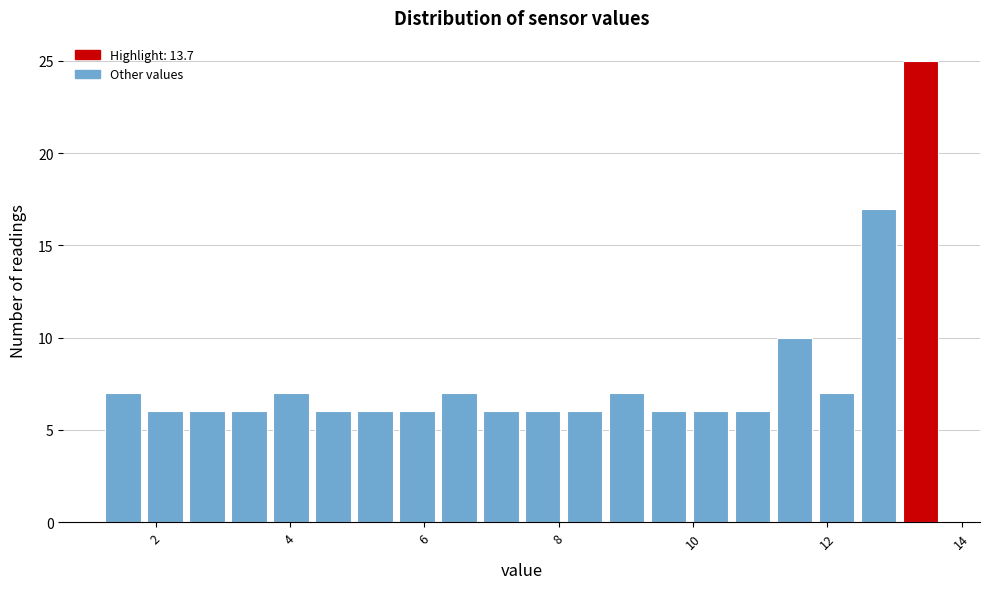

Around what value on the x-axis is the tallest bar? Give the approximate position of its centre, as read against the axis.

13.4